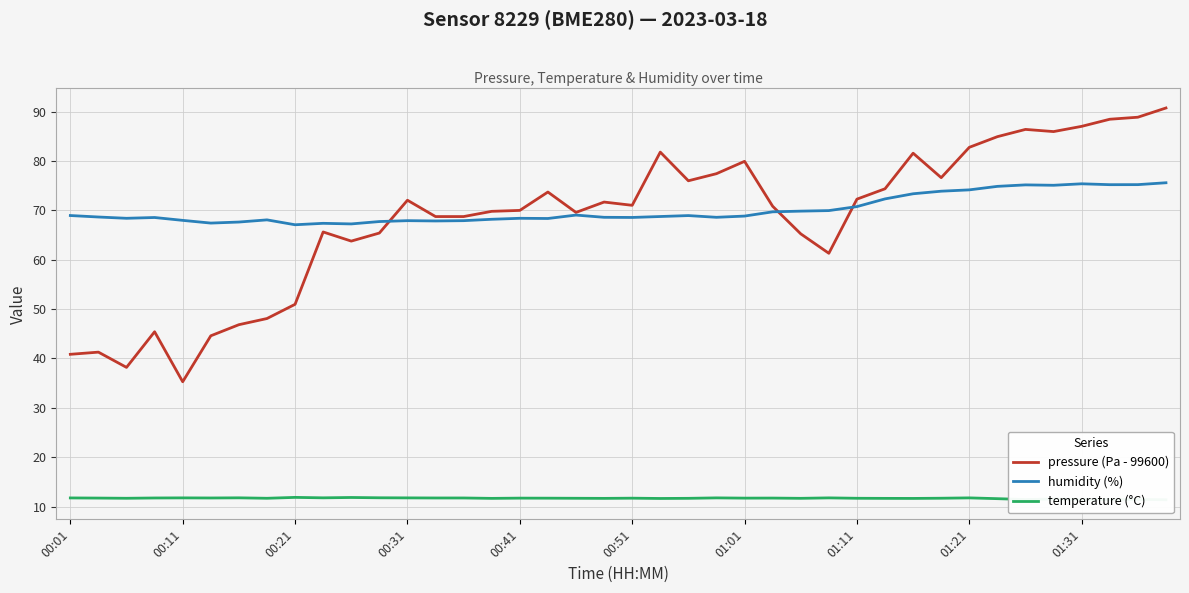

What is the maximum value for humidity (%)?

75.6